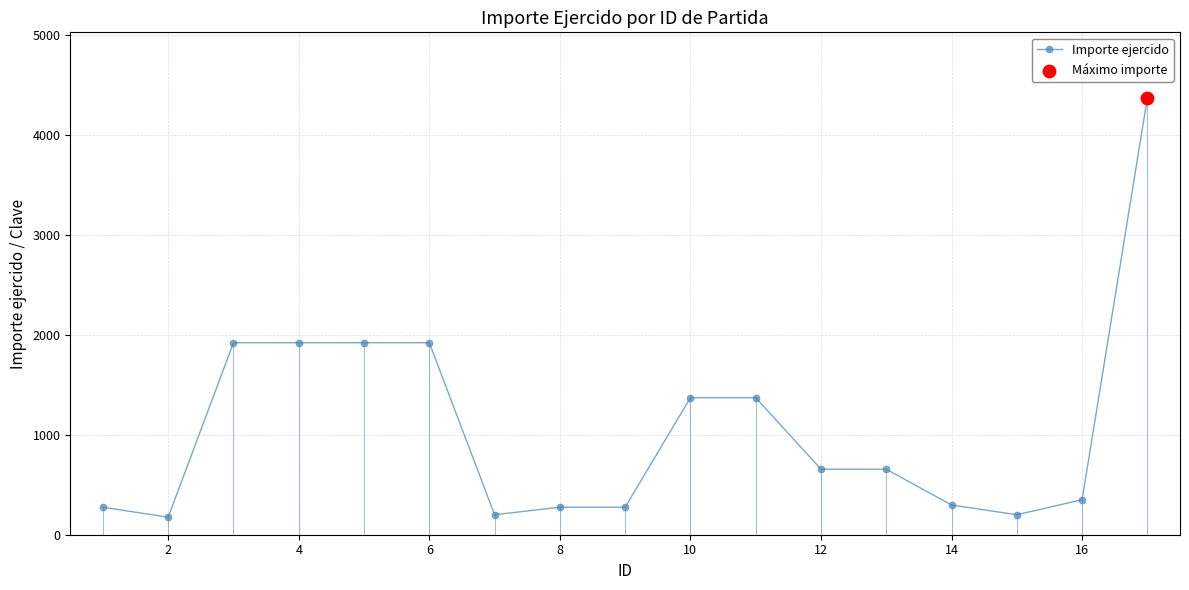

What is the greatest value displayed?

4368